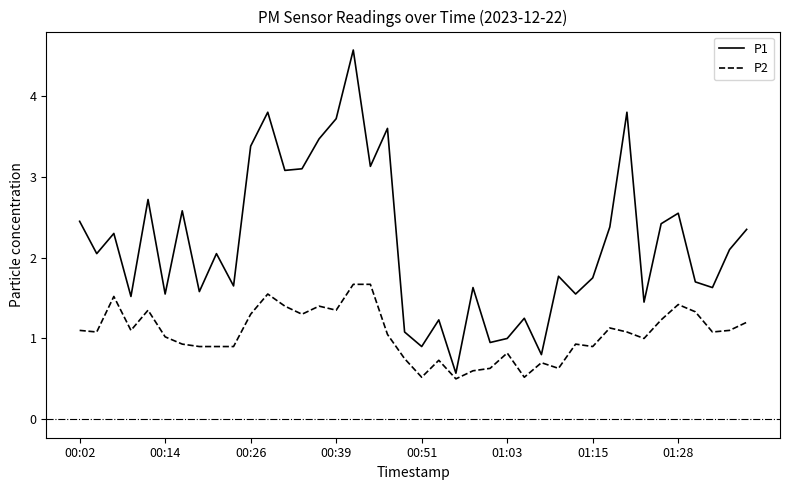

Which series has the widest spread of values?

P1